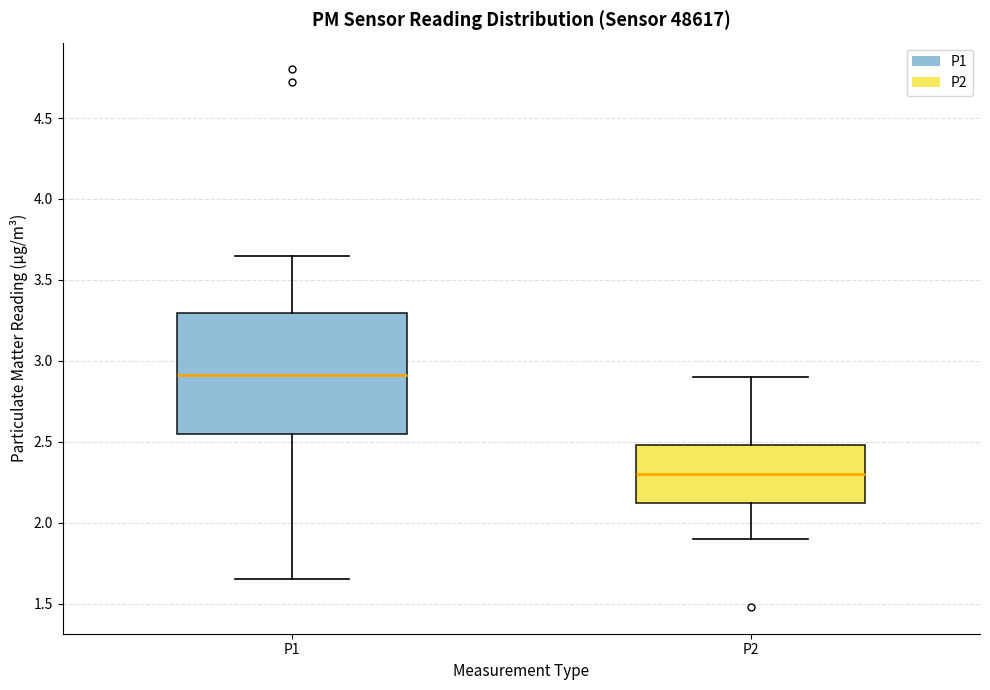

Which box is the tallest, from its lower edge to its upper edge?

P1